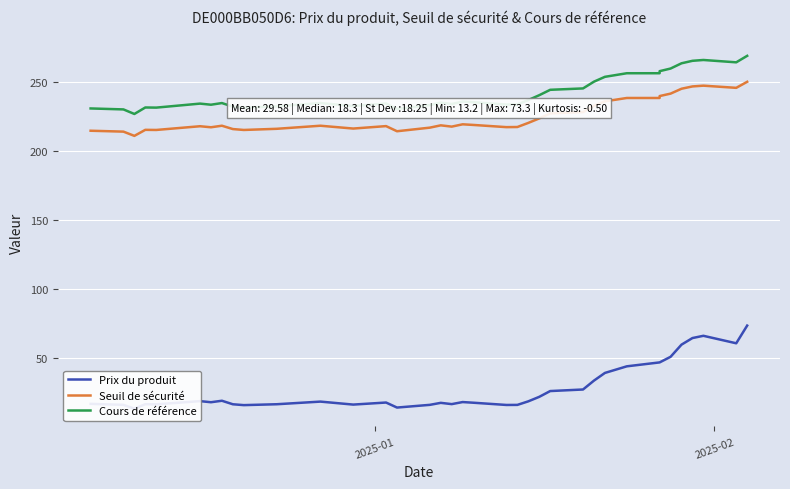

What is the difference between the second highest and minimum values in the Prix du produit series?

52.8